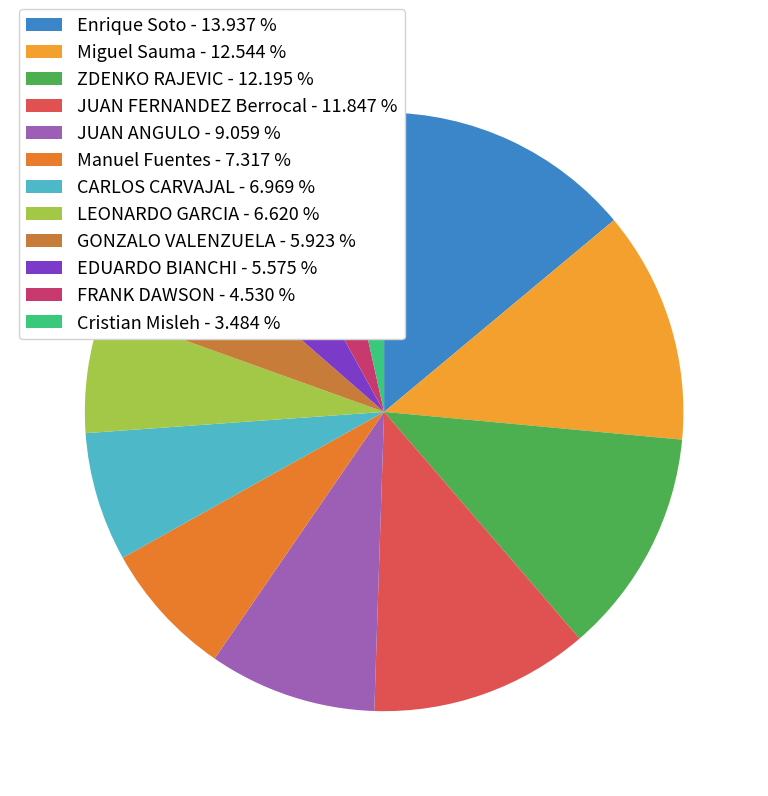

How many slices are in this pie chart?

12